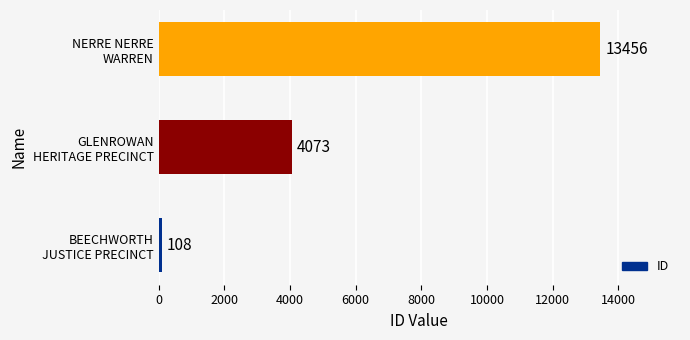

How many values are between 108 and 13456?

3